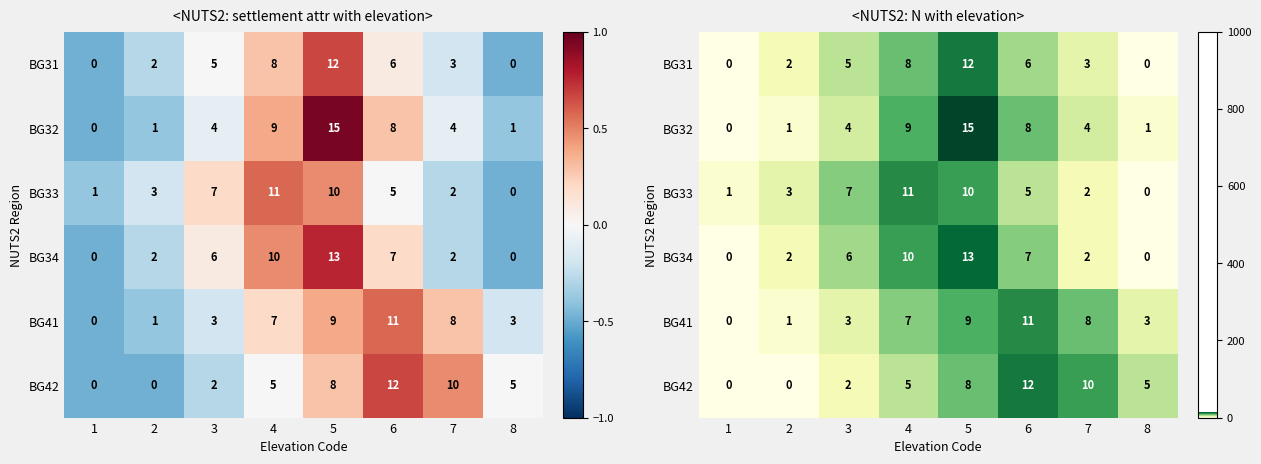

Which series changed the most between 3 and 7?

BG42